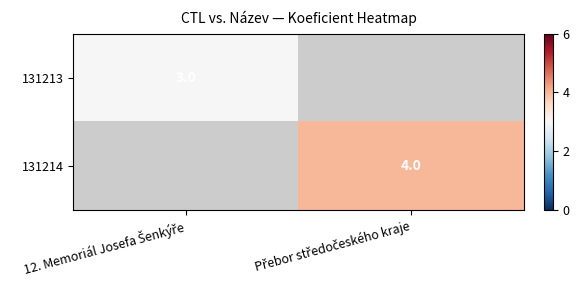

The 131214 series shows 4.0 at Přebor středočeského kraje. True or false?

True